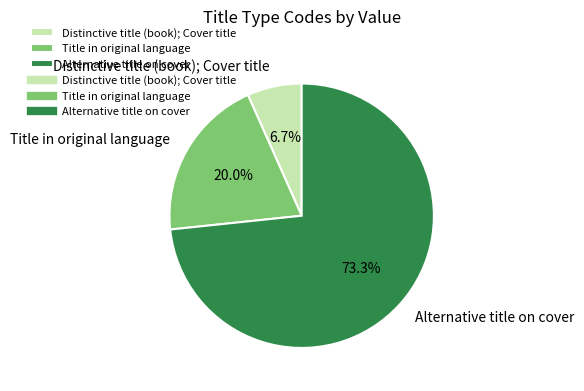

Which slice is the smallest?

Distinctive title (book); Cover title